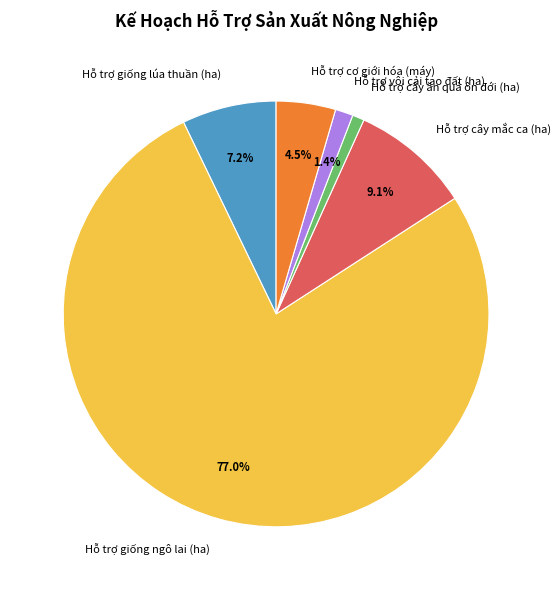

Which slice is the largest?

Hỗ trợ giống ngô lai (ha)